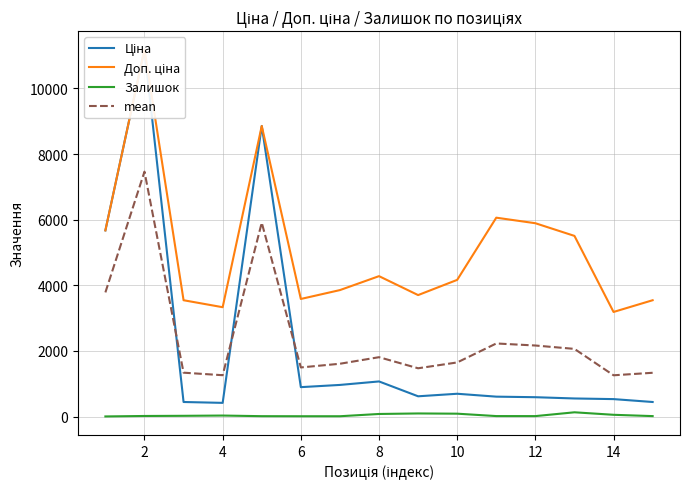

What is the maximum value shown in the chart?

11188.2